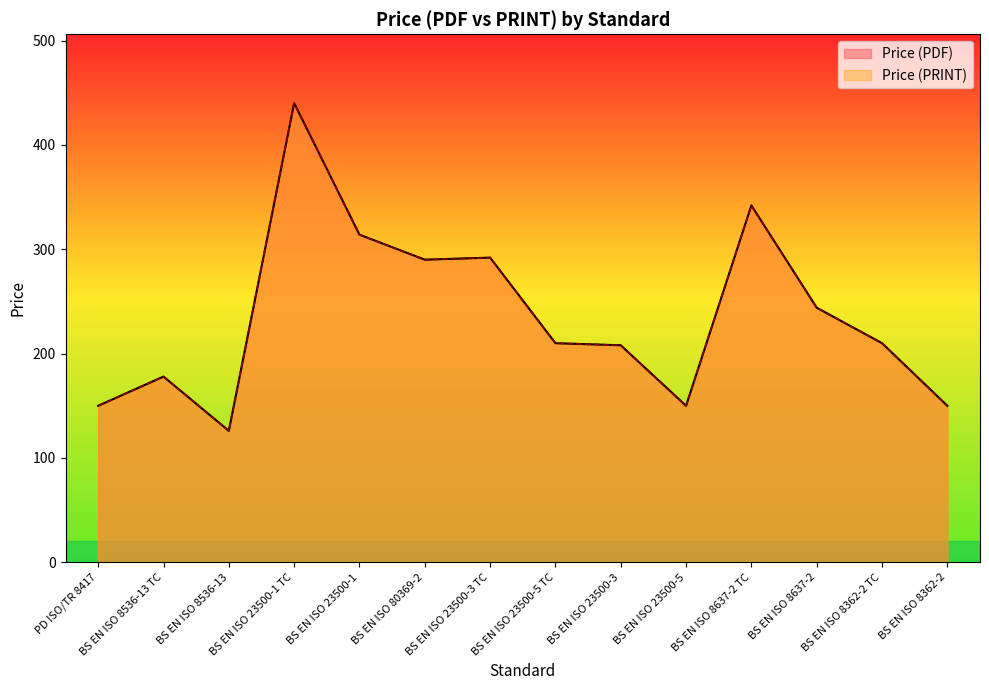

How many data points in Price (PRINT) are less than 210?

6